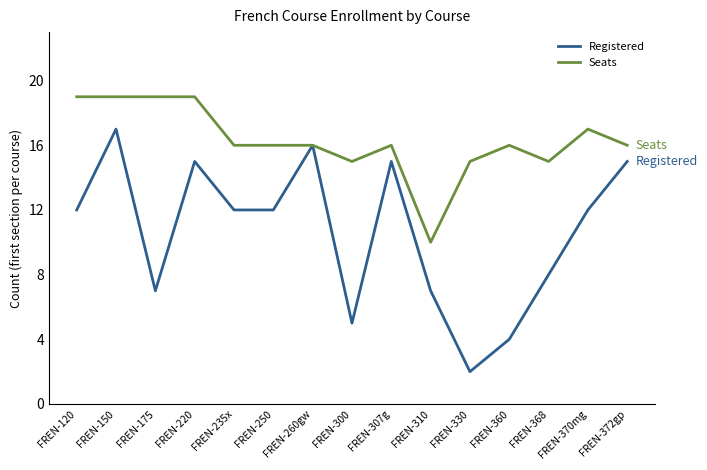

At how many categories does at least one series exceed 5?

15